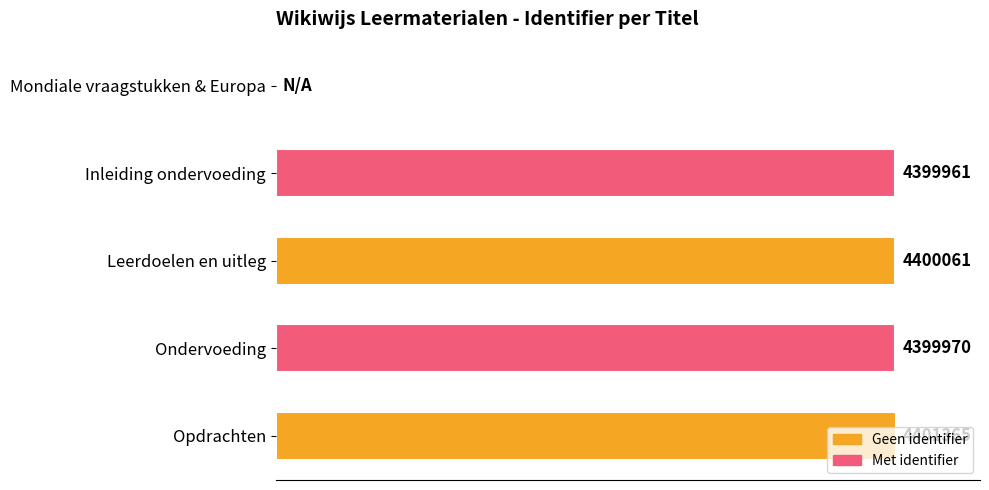

Count the number of data series in this chart.

1